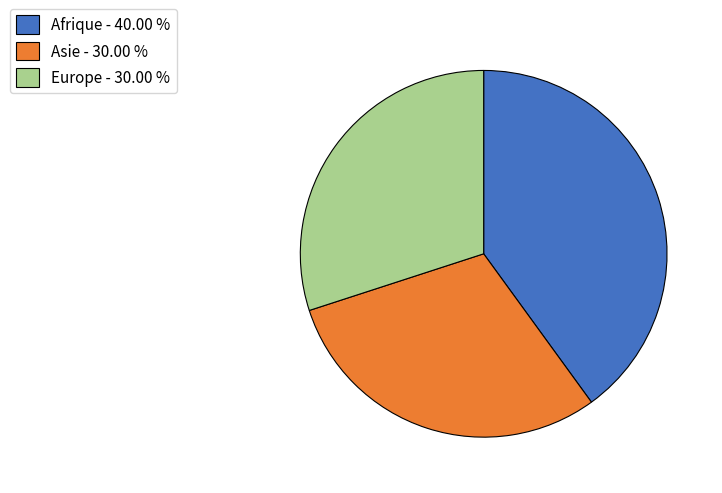

Does Asie - 30.00 % account for over 50% of the chart?

No